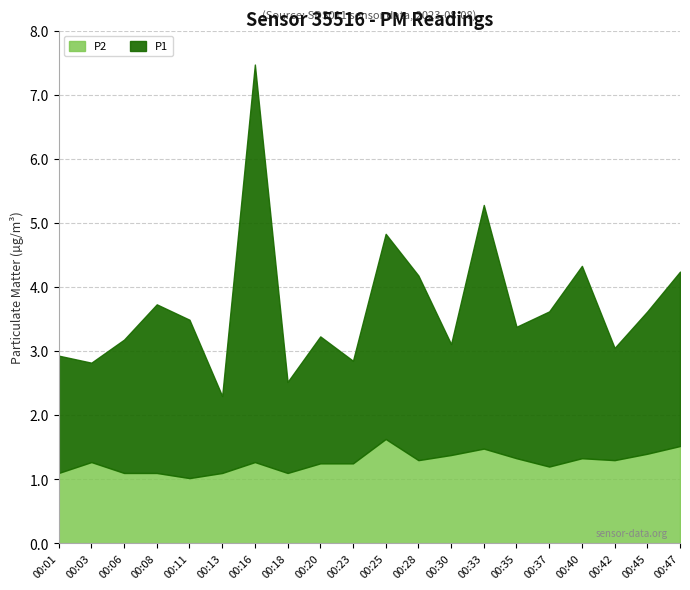

True or false: P1 and P2 cross at least once.

False